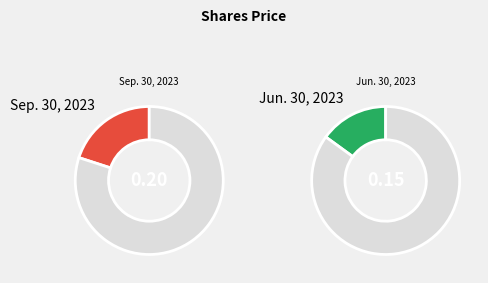

How many slices are in this pie chart?

2